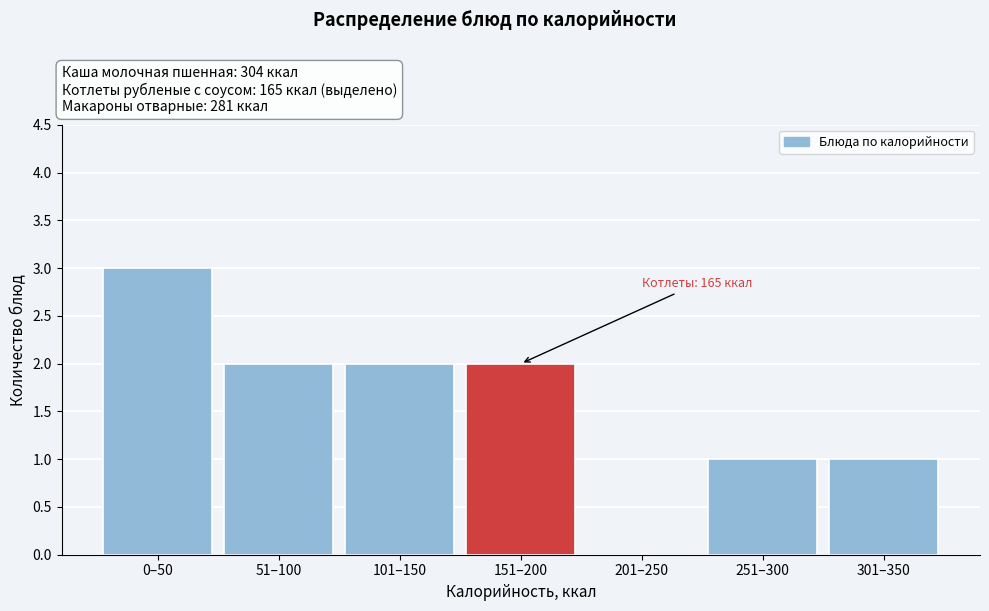

Reading left to right, extract all data points from this chart.

0–50=3	51–100=2	101–150=2	151–200=2	201–250=0	251–300=1	301–350=1